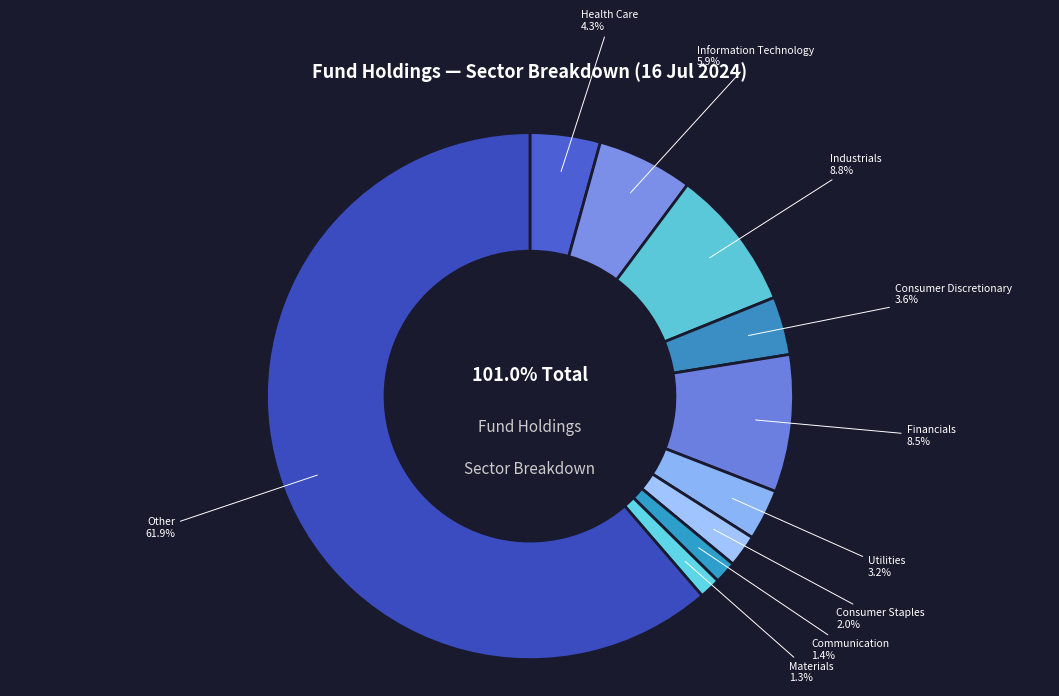

Which slice represents more than half of the pie?

Other